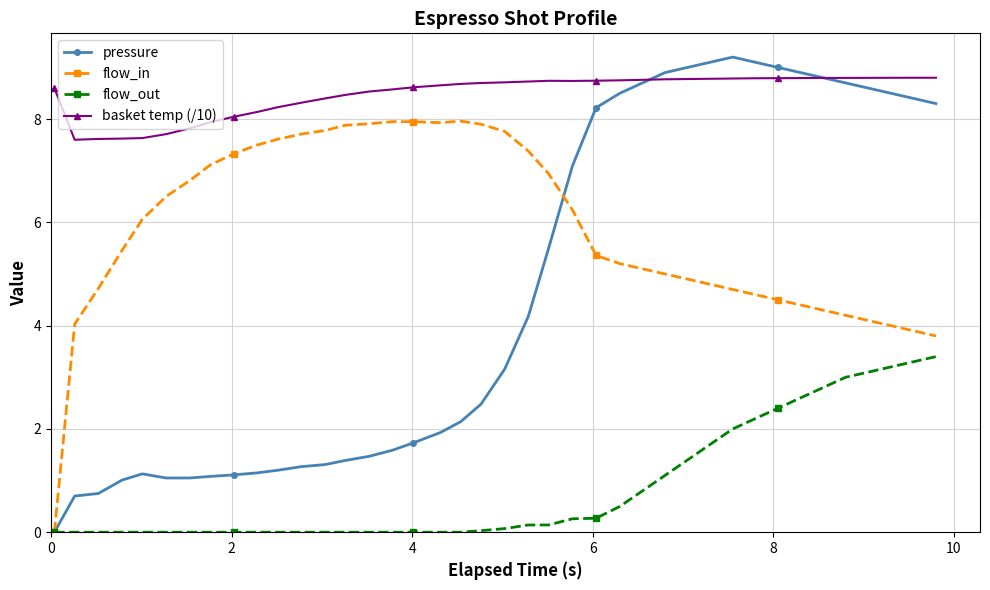

In flow_in, how many points are lower than both neighbors (excluding endpoints)?

1